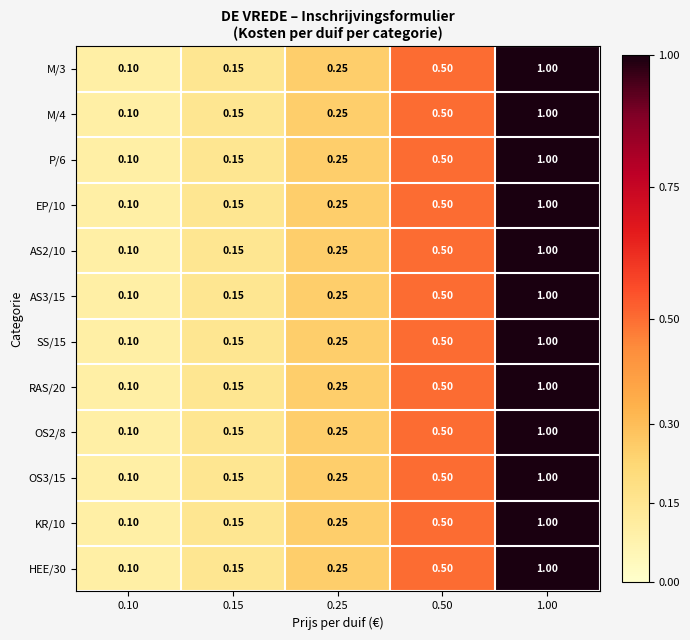

What is the total value across all series at 0.15?

1.8